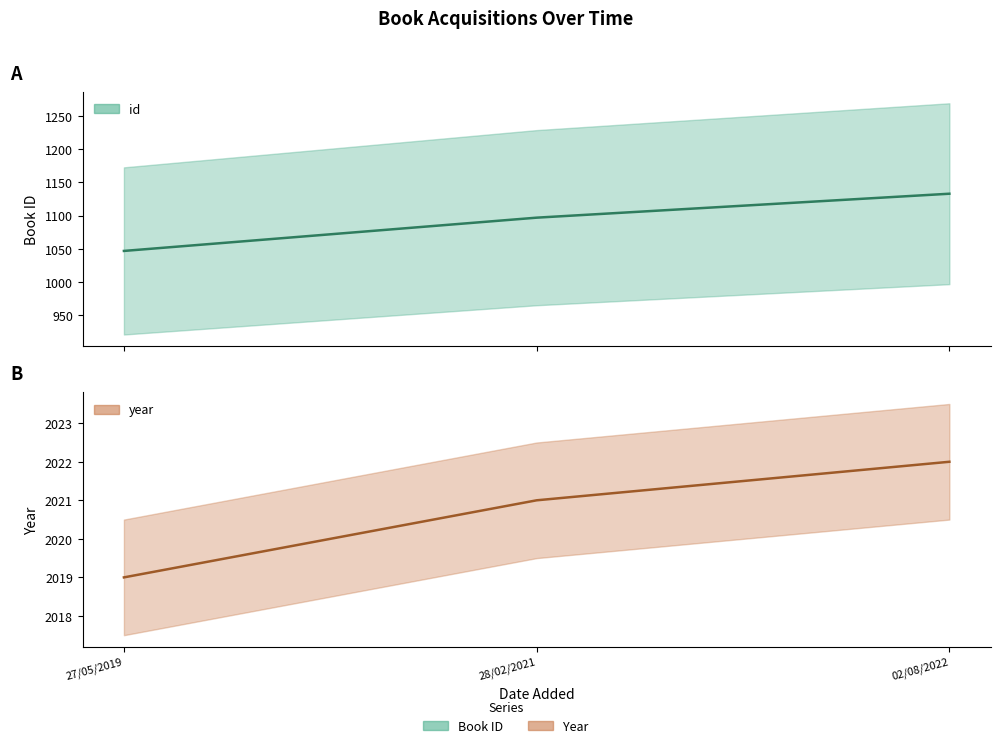

Reading left to right, what are all the values shown in this chart?

id: 1047	1097	1133
year: 2019	2021	2022